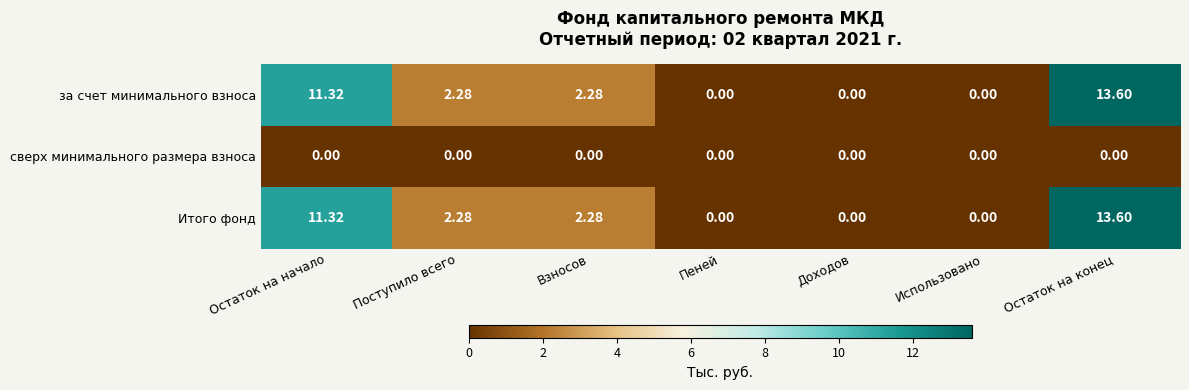

At which label does Итого фонд reach its peak?

Остаток на конец